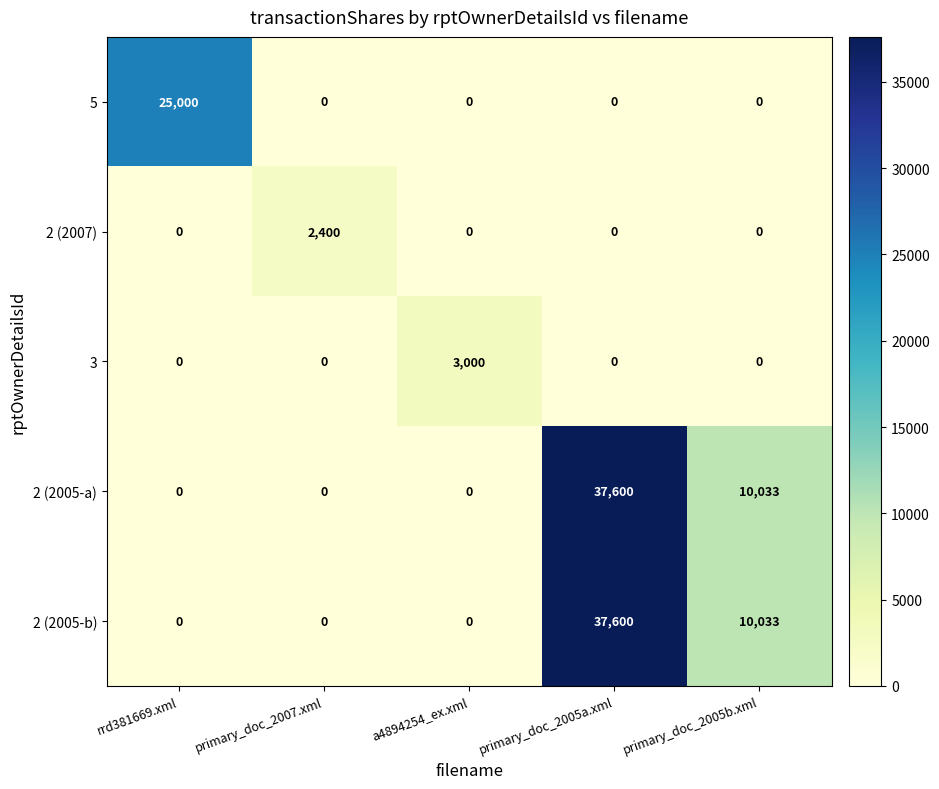

What value does the 2 (2005-a) series have at primary_doc_2005a.xml?

37600